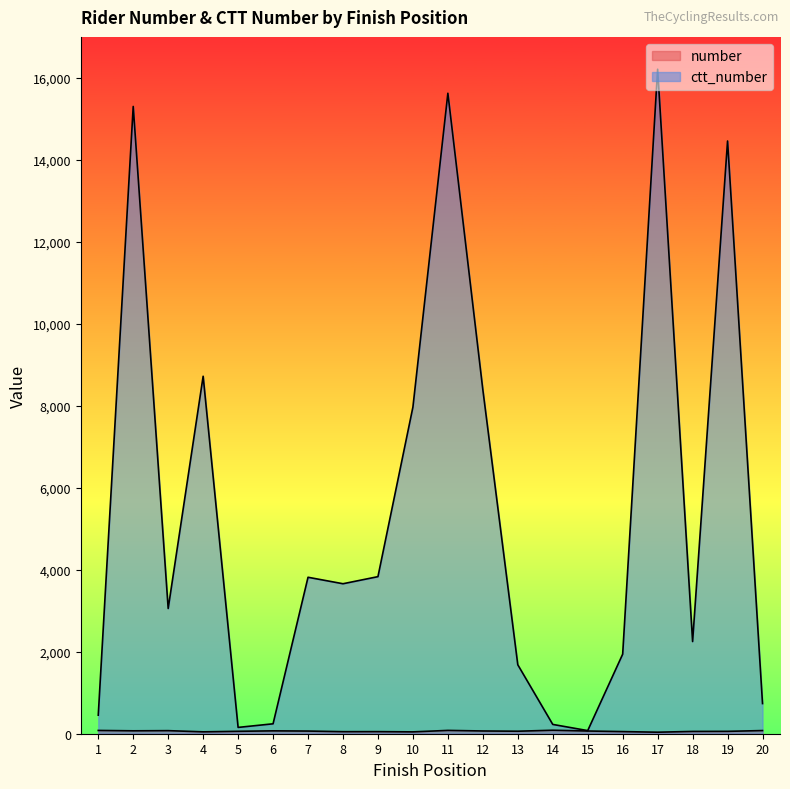

Reading left to right, list all the values displayed in this chart.

number: 80	71	75	46	59	70	65	50	51	45	81	67	61	85	66	52	37	56	58	77
ctt_number: 453	15303	3055	8721	154	242	3817	3659	3832	7968	15625	8394	1682	227	76	1941	16211	2249	14460	736